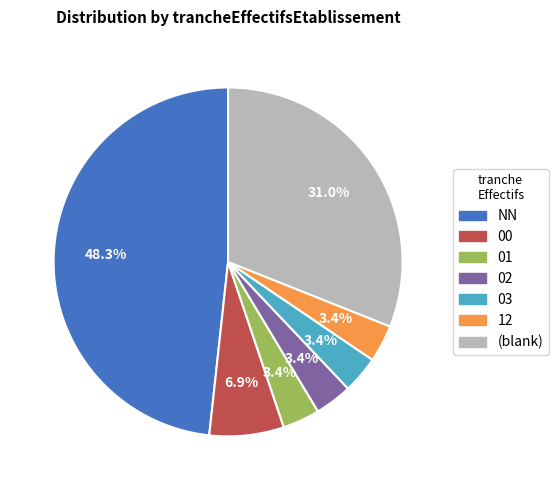

How many segments does this pie chart have?

7